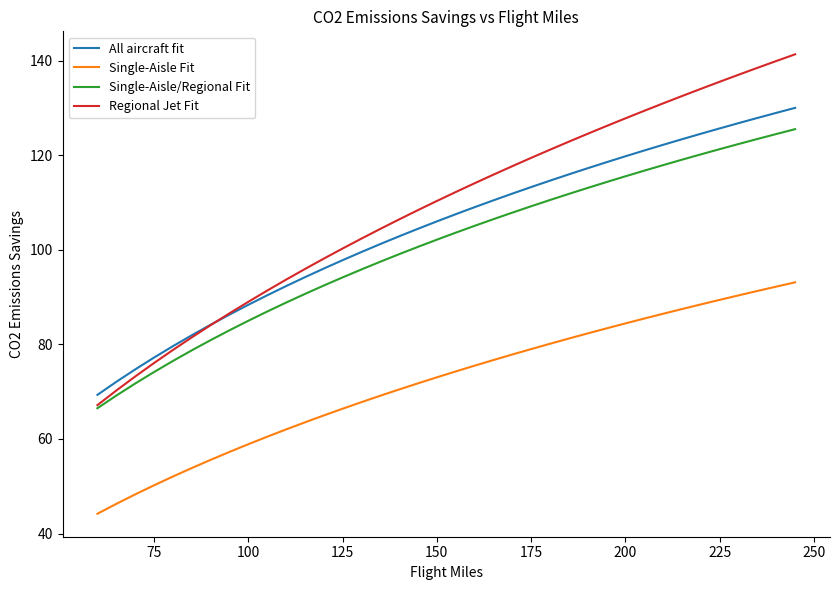

True or false: Single-Aisle Fit and Regional Jet Fit cross at least once.

False